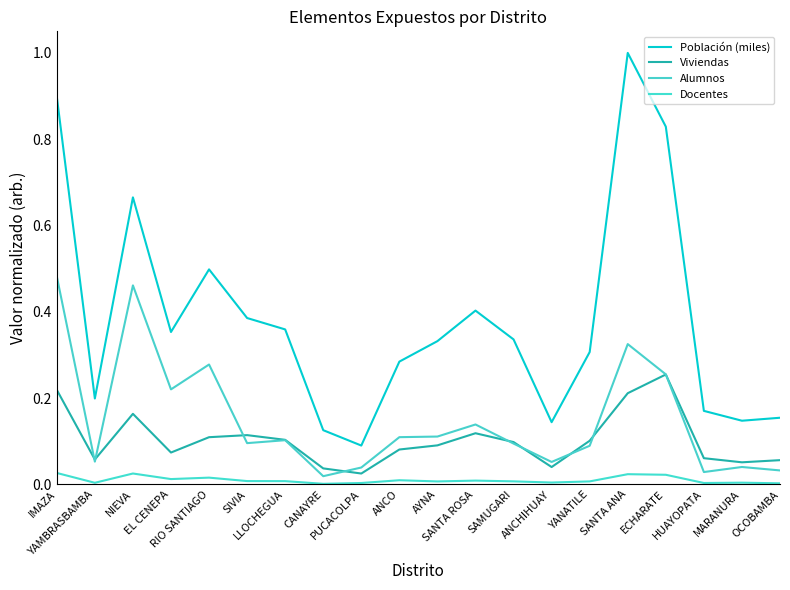

At how many categories does at least one series exceed 0?

20